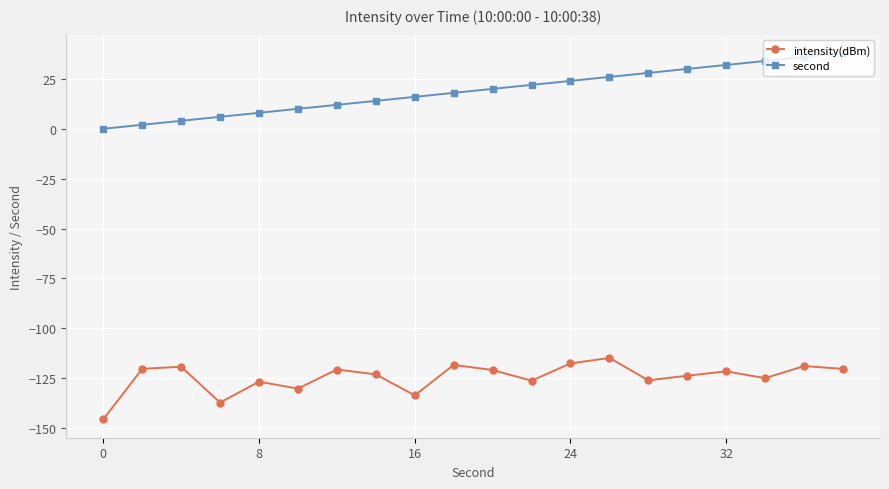

What is the maximum value shown in the chart?

38.0